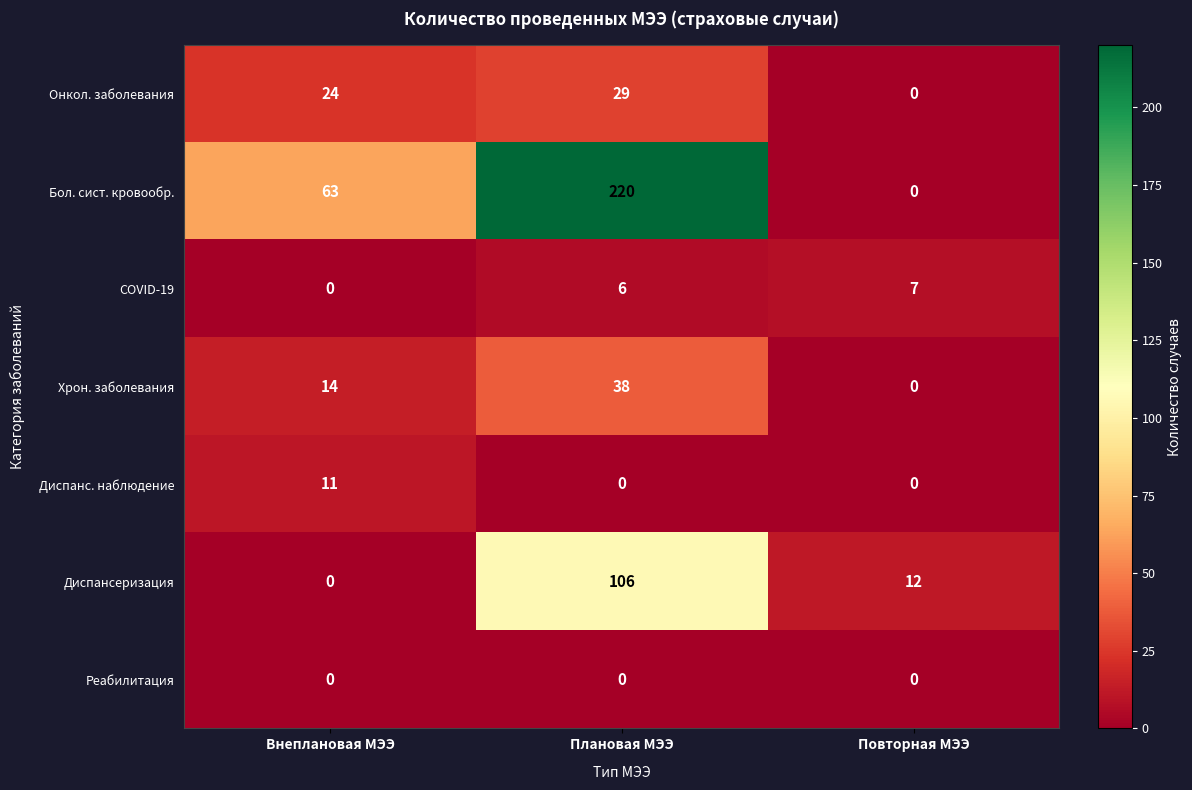

Reading left to right, what are all the values shown in this chart?

Онкол. заболевания: Внеплановая МЭЭ=24	Плановая МЭЭ=29	Повторная МЭЭ=0
Бол. сист. кровообр.: Внеплановая МЭЭ=63	Плановая МЭЭ=220	Повторная МЭЭ=0
COVID-19: Внеплановая МЭЭ=0	Плановая МЭЭ=6	Повторная МЭЭ=7
Хрон. заболевания: Внеплановая МЭЭ=14	Плановая МЭЭ=38	Повторная МЭЭ=0
Диспанс. наблюдение: Внеплановая МЭЭ=11	Плановая МЭЭ=0	Повторная МЭЭ=0
Диспансеризация: Внеплановая МЭЭ=0	Плановая МЭЭ=106	Повторная МЭЭ=12
Реабилитация: Внеплановая МЭЭ=0	Плановая МЭЭ=0	Повторная МЭЭ=0